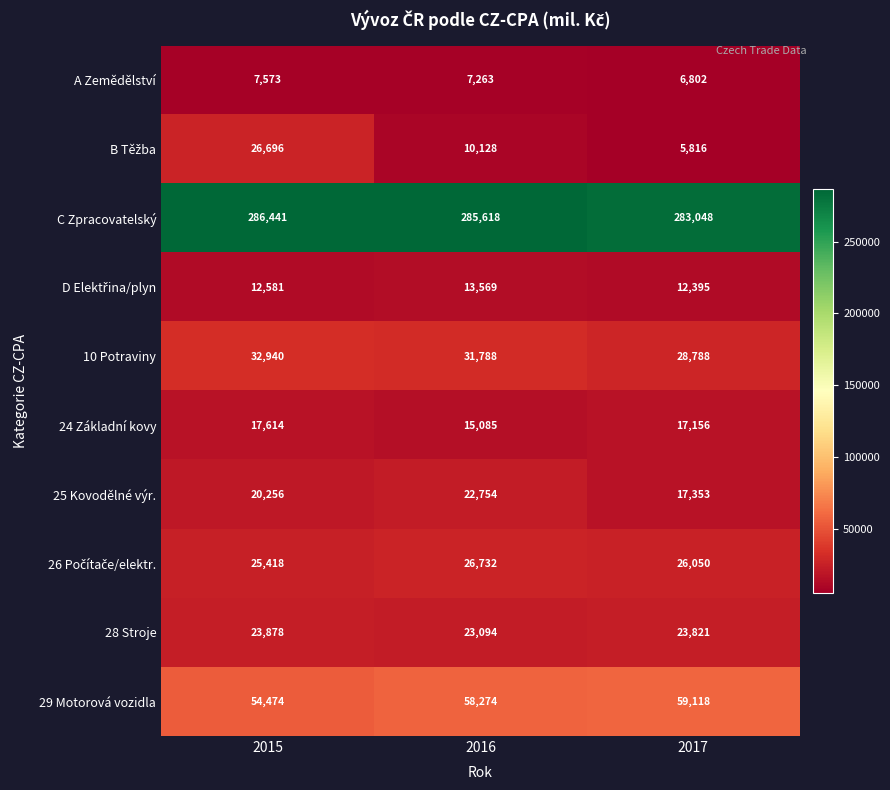

Between 2016 and 2017, which series saw the biggest shift?

25 Kovodělné výr.